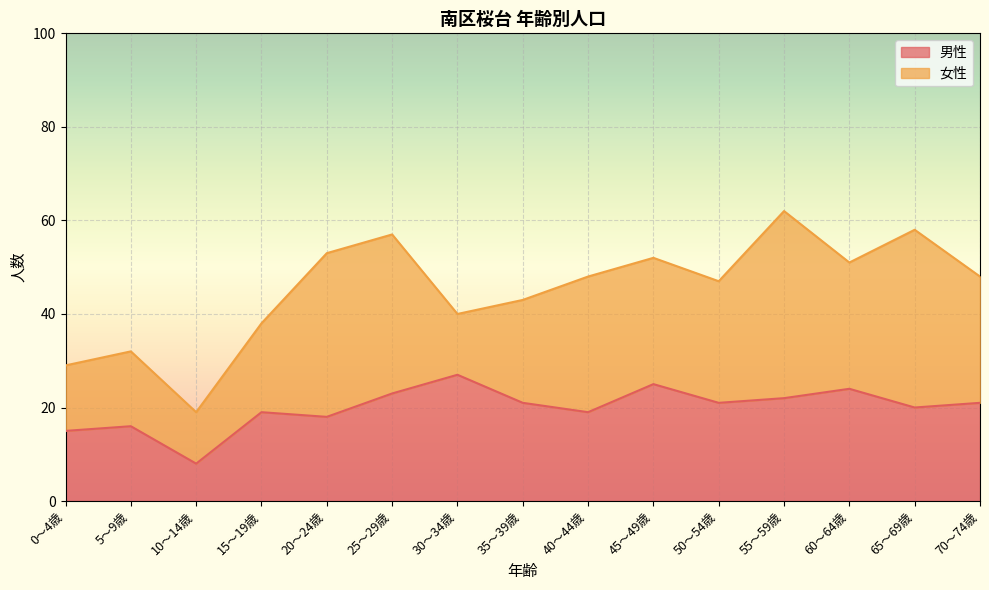

What position from the left is 5～9歳?

2